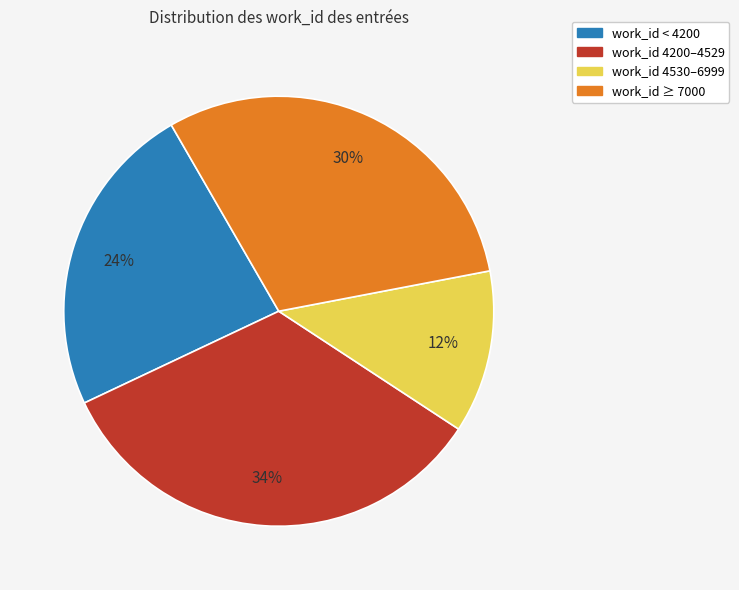

Does any single category account for the majority?

No